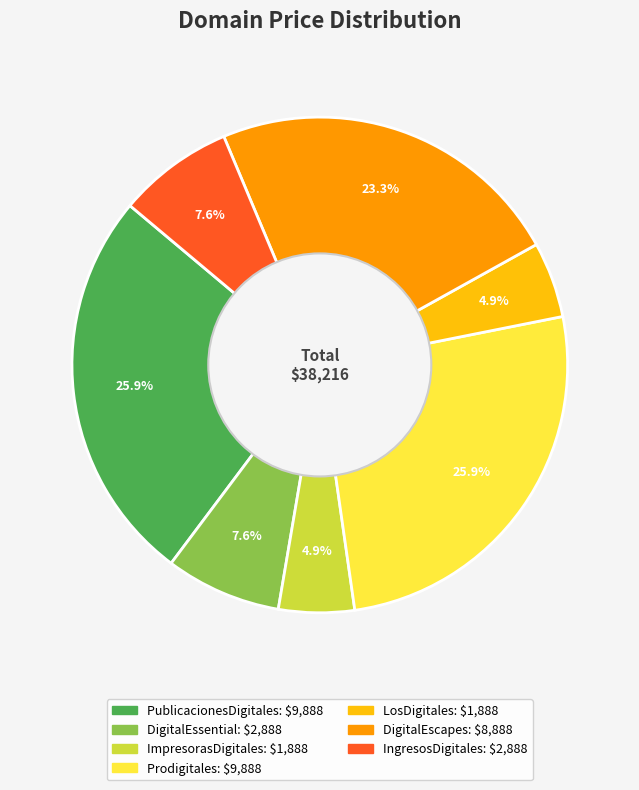

How many slices are in this pie chart?

7